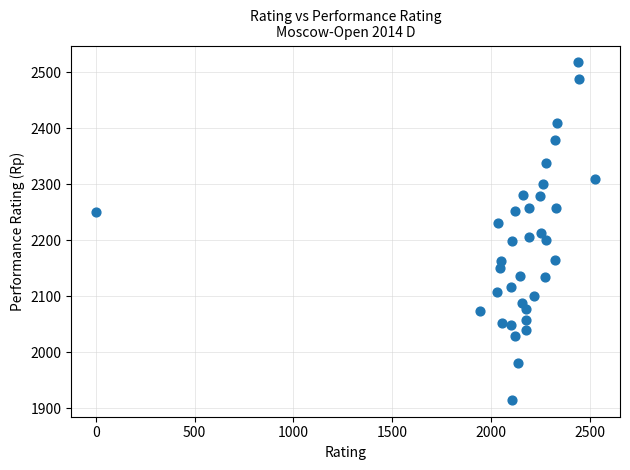

What is the range of X values (max minus min)?

2528